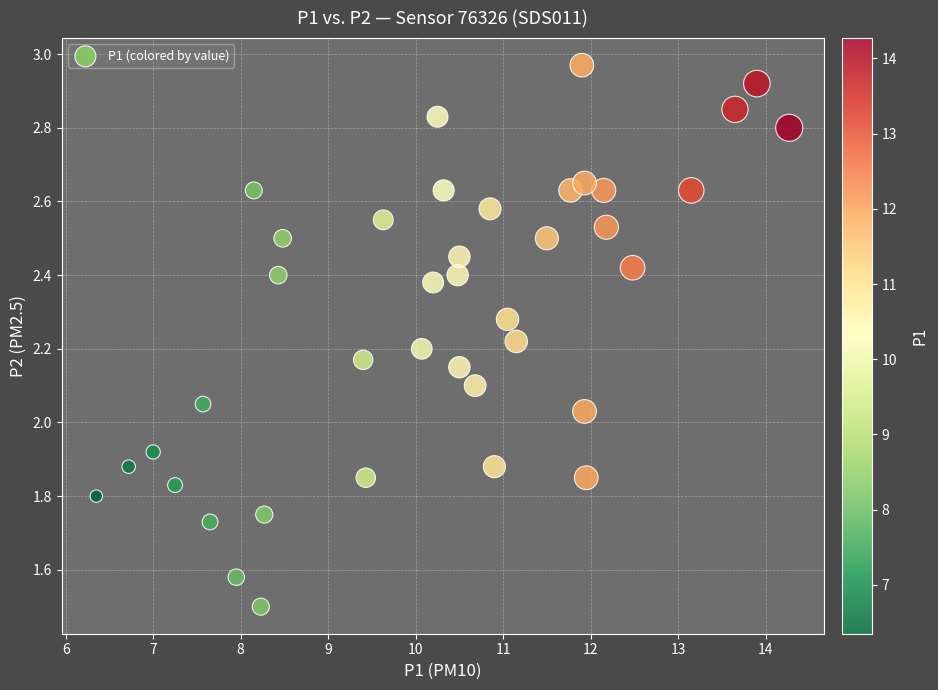

What is the range of X values (max minus min)?

7.9